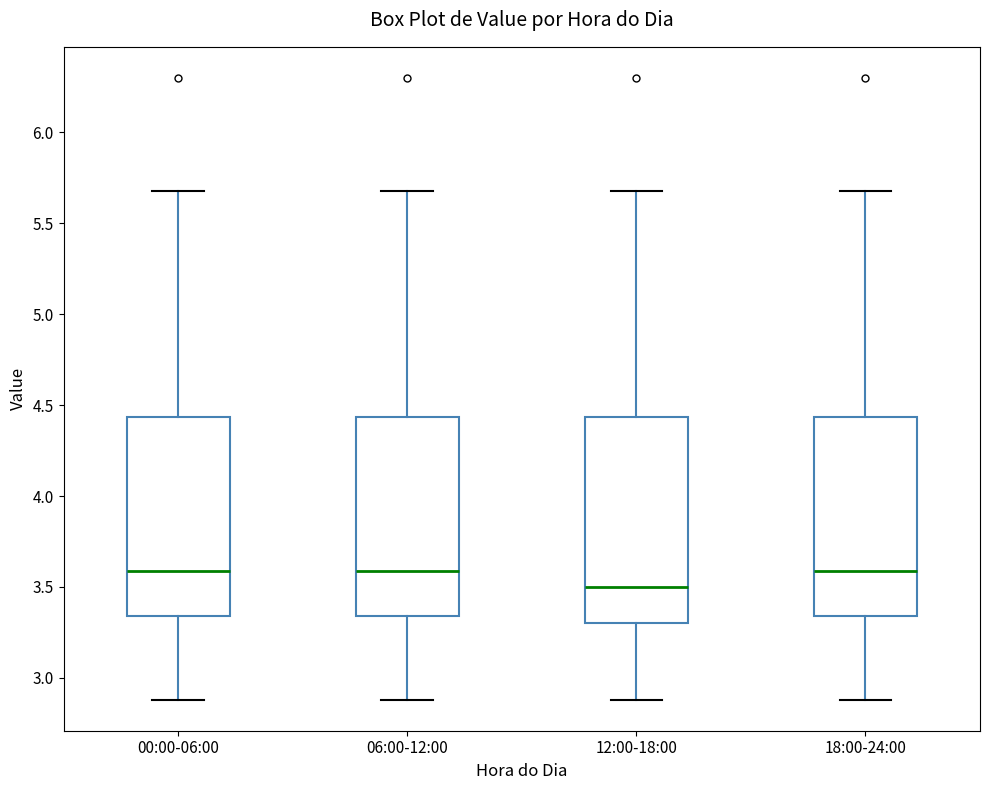

Reading left to right, transcribe this box plot: for each box, give where its median line is, the range the box spans, and where its two whiskers end, as read against the y-axis. The values are not printed on the chart, so give them approximately, as read against the axis.

00:00-06:00: median 3.60, box 3.35 to 4.45, whiskers 2.90 to 5.70
06:00-12:00: median 3.60, box 3.35 to 4.45, whiskers 2.90 to 5.70
12:00-18:00: median 3.50, box 3.30 to 4.45, whiskers 2.90 to 5.70
18:00-24:00: median 3.60, box 3.35 to 4.45, whiskers 2.90 to 5.70